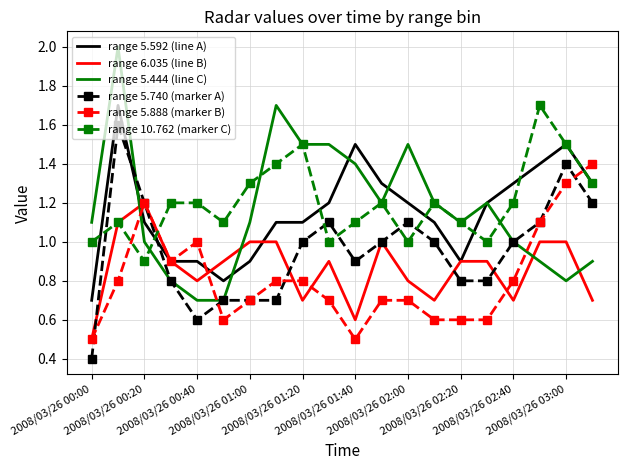

Which series has the widest spread of values?

range 5.444 (line C)